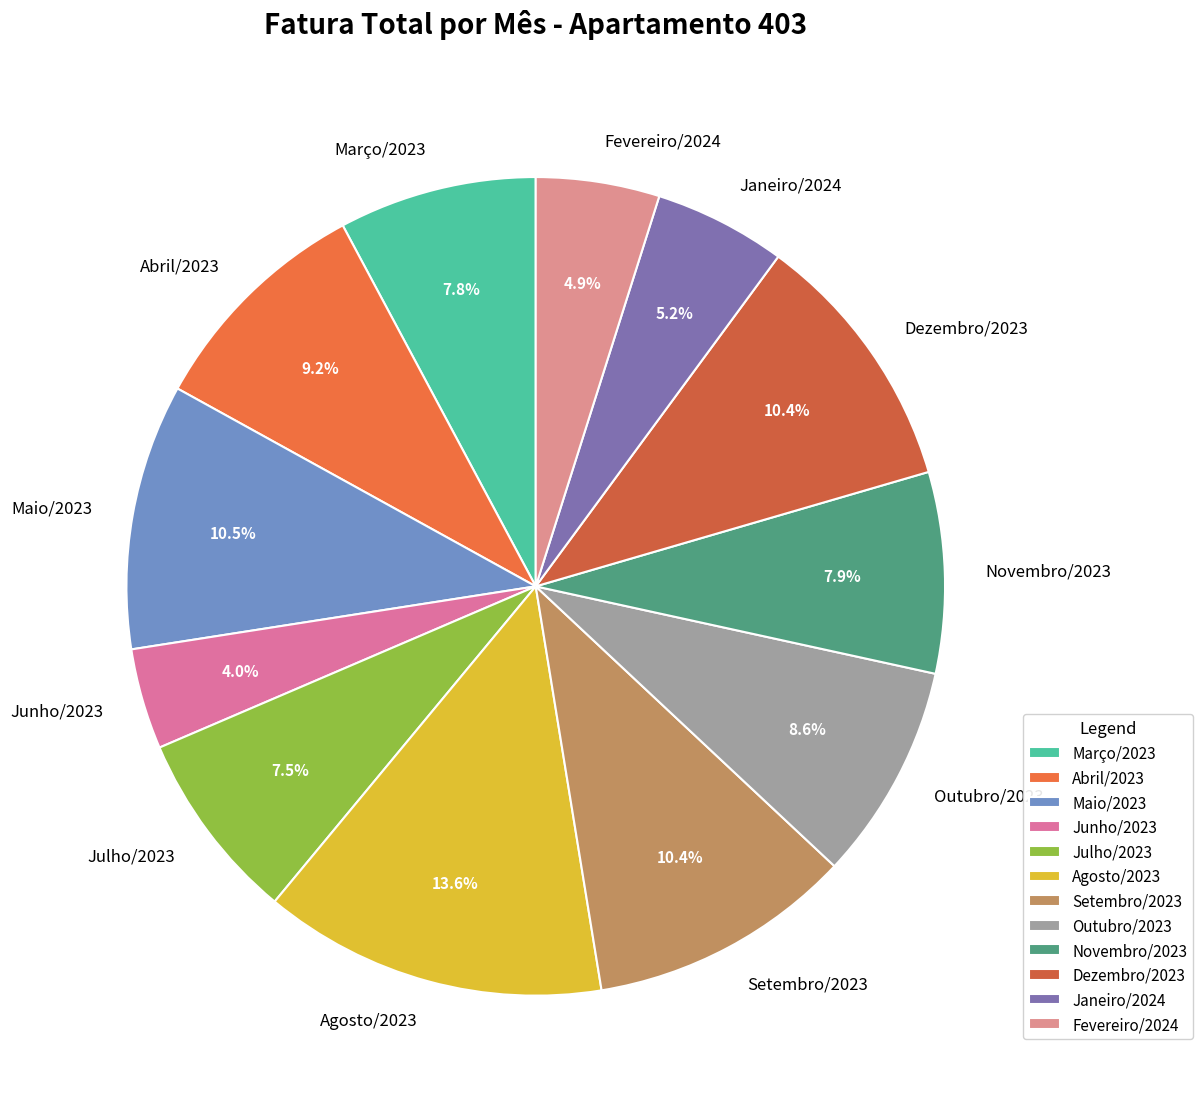

Is there a majority slice in this chart?

No